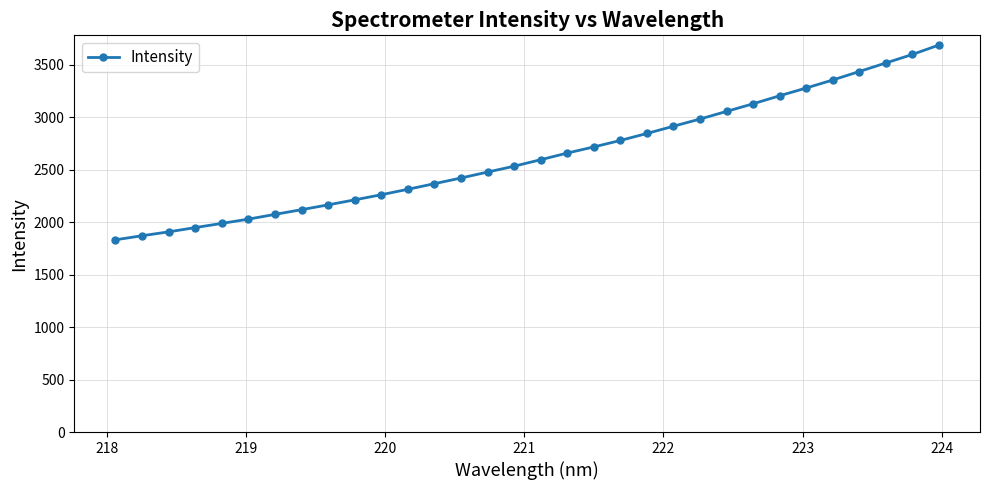

How many values are below 2595?

16